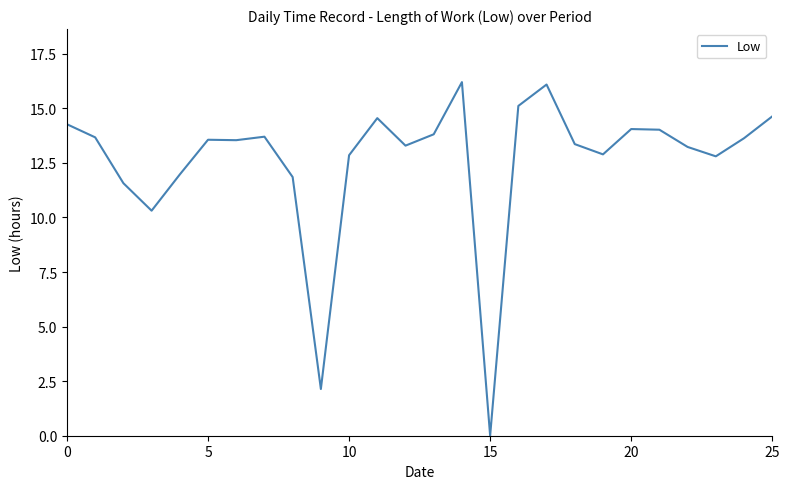

What is the greatest value displayed?

16.2